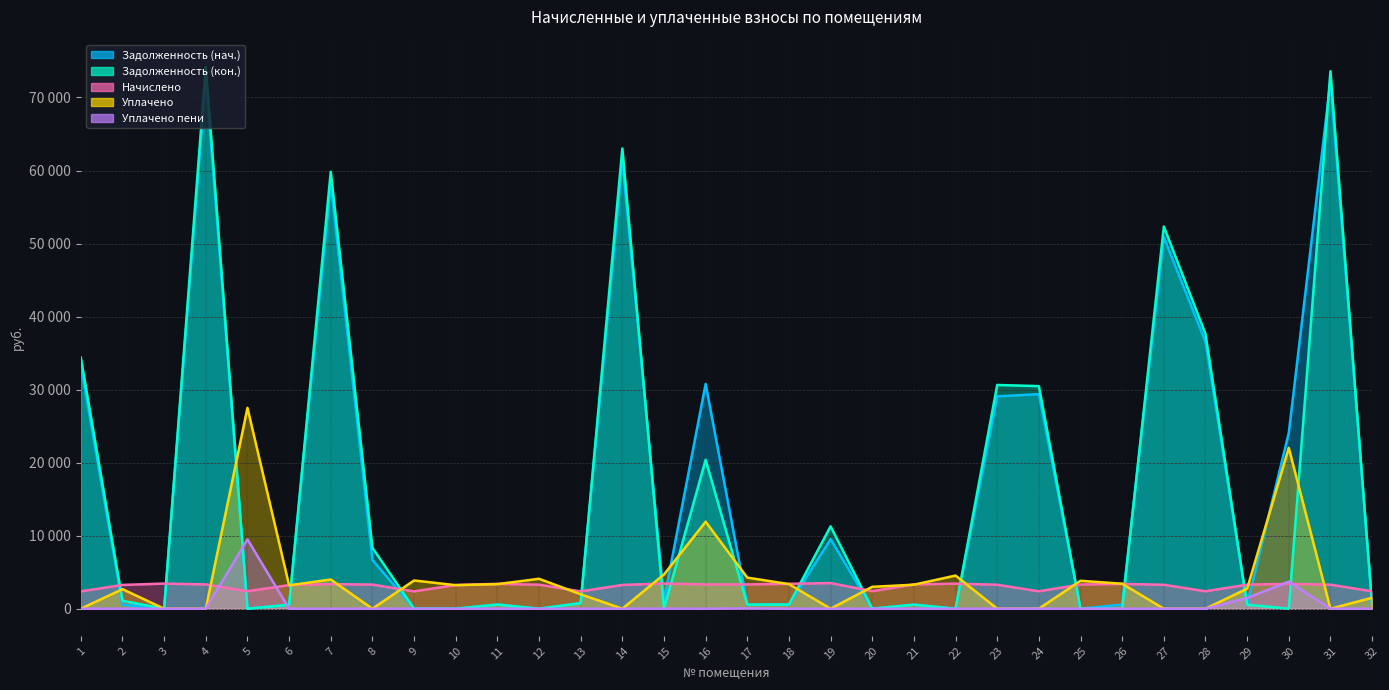

The Задолженность (нач.) series shows 989.1 at 11. True or false?

False